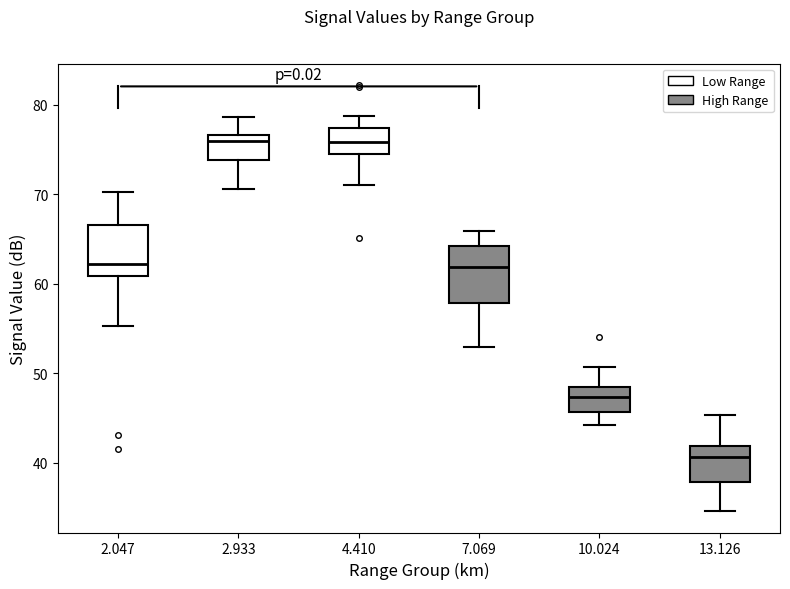

Reading left to right, transcribe this box plot: for each box, give where its median line is, the range the box spans, and where its two whiskers end, as read against the y-axis. The values are not printed on the chart, so give them approximately, as read against the axis.

2.047: median 62, box 61 to 67, whiskers 55 to 70
2.933: median 76, box 74 to 77, whiskers 71 to 79
4.410: median 76, box 75 to 77, whiskers 71 to 79
7.069: median 62, box 58 to 64, whiskers 53 to 66
10.024: median 47, box 46 to 49, whiskers 44 to 51
13.126: median 41, box 38 to 42, whiskers 35 to 45